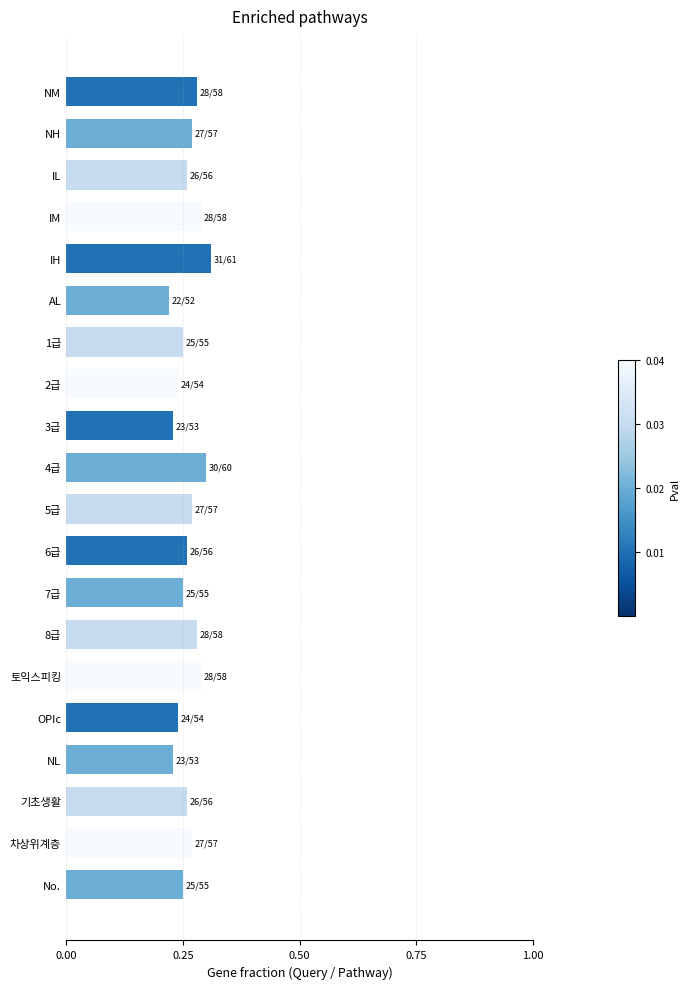

What is the sum of the values at IL and 토익스피킹?

0.6